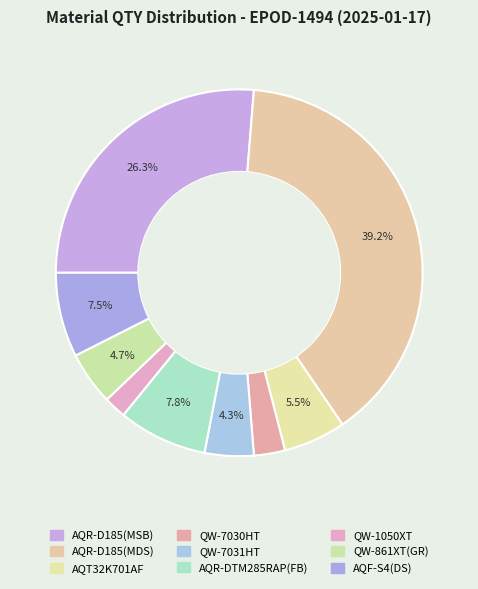

Which category has the smallest portion of the pie?

QW-1050XT